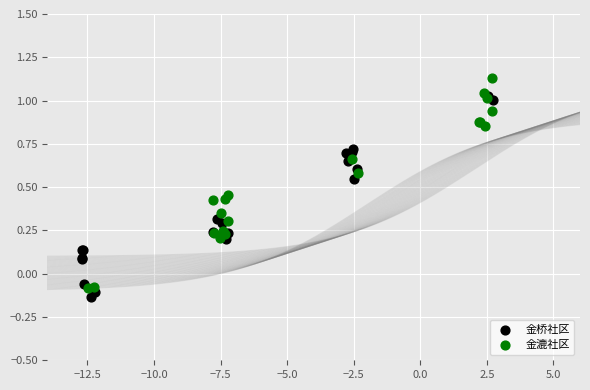

Which series reaches the maximum Y coordinate?

金漉社区